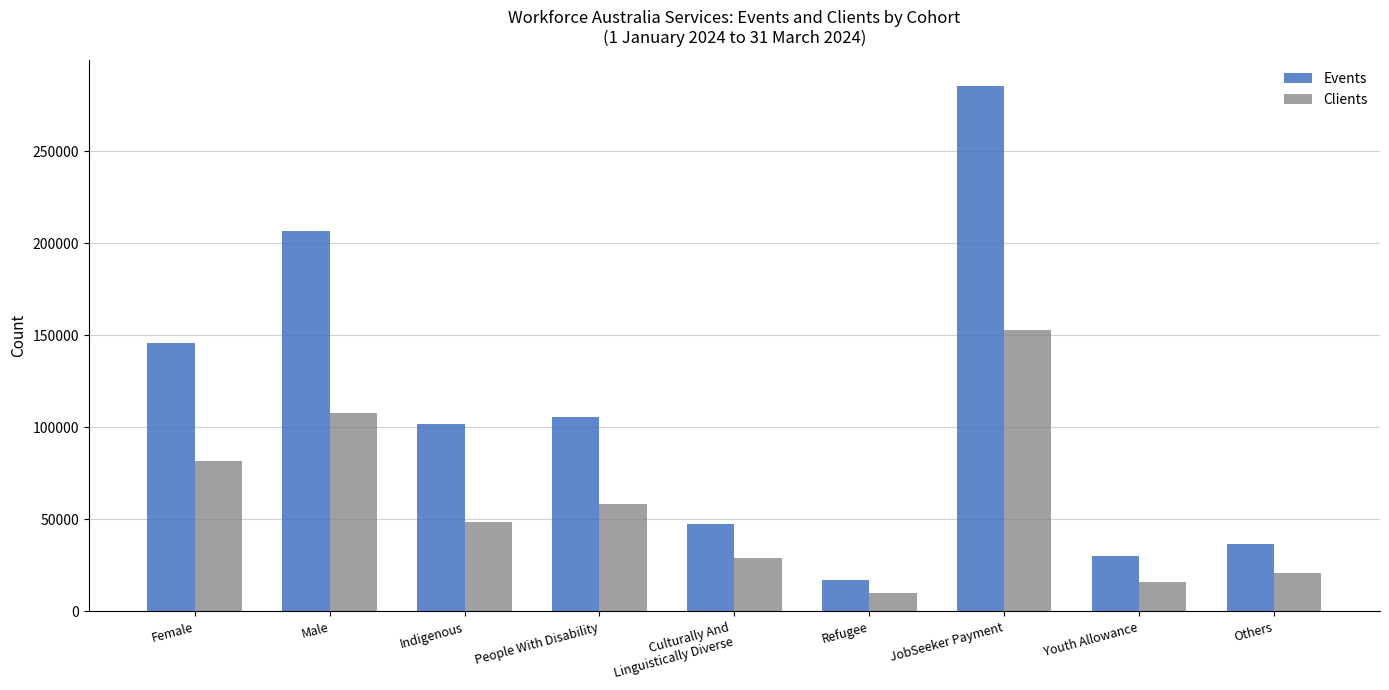

What is the average value of the Events series?

108578